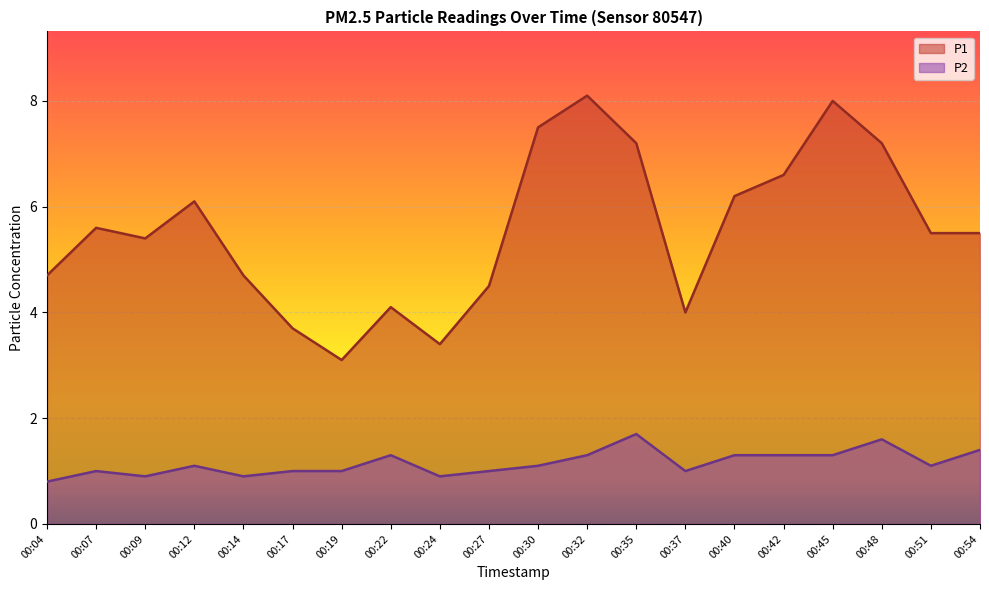

Which series has the largest total across all categories?

P1